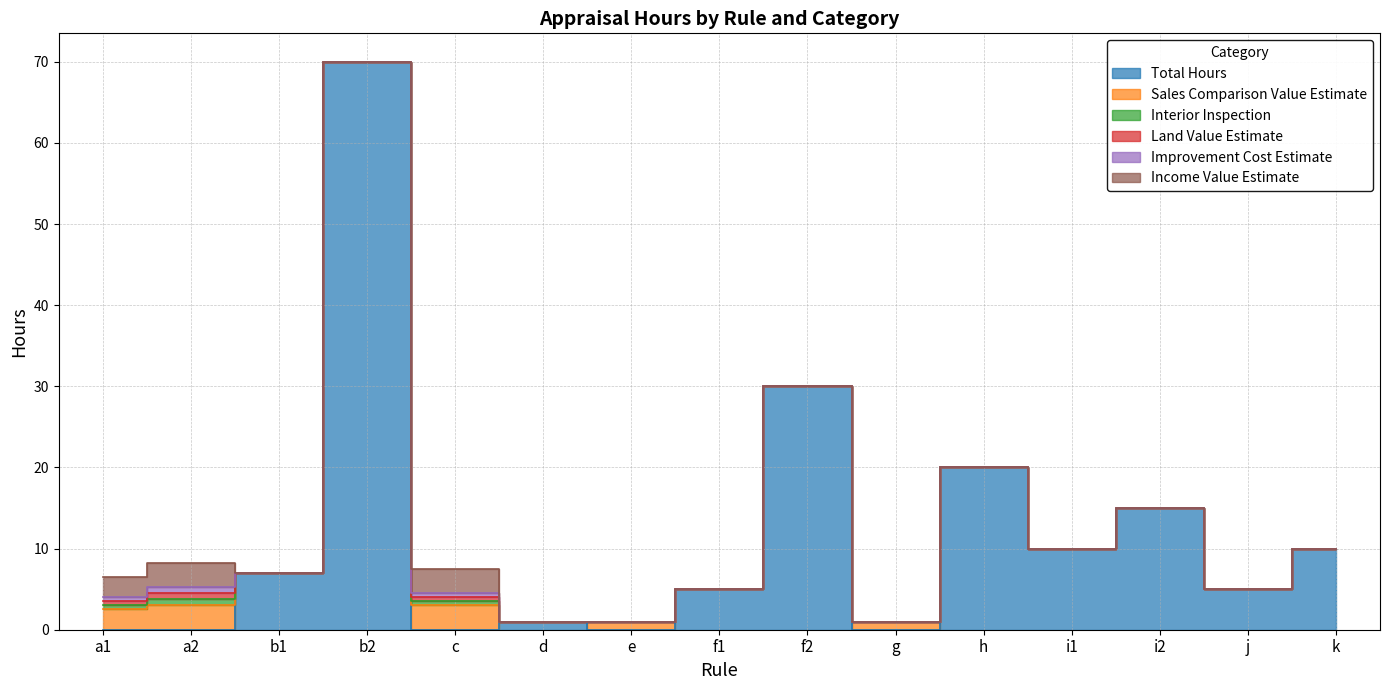

Reading left to right, extract all data points from this chart.

Total Hours: 0.0	0.0	7.0	70.0	0.0	1.0	0.0	5.0	30.0	0.0	20.0	10.0	15.0	5.0	10.0
Sales Comparison Value Estimate: 2.5	3.0	0.0	0.0	3.0	0.0	1.0	0.0	0.0	1.0	0.0	0.0	0.0	0.0	0.0
Interior Inspection: 0.5	0.8	0.0	0.0	0.5	0.0	0.0	0.0	0.0	0.0	0.0	0.0	0.0	0.0	0.0
Land Value Estimate: 0.5	0.8	0.0	0.0	0.5	0.0	0.0	0.0	0.0	0.0	0.0	0.0	0.0	0.0	0.0
Improvement Cost Estimate: 0.5	0.8	0.0	0.0	0.5	0.0	0.0	0.0	0.0	0.0	0.0	0.0	0.0	0.0	0.0
Income Value Estimate: 2.5	3.0	0.0	0.0	3.0	0.0	0.0	0.0	0.0	0.0	0.0	0.0	0.0	0.0	0.0